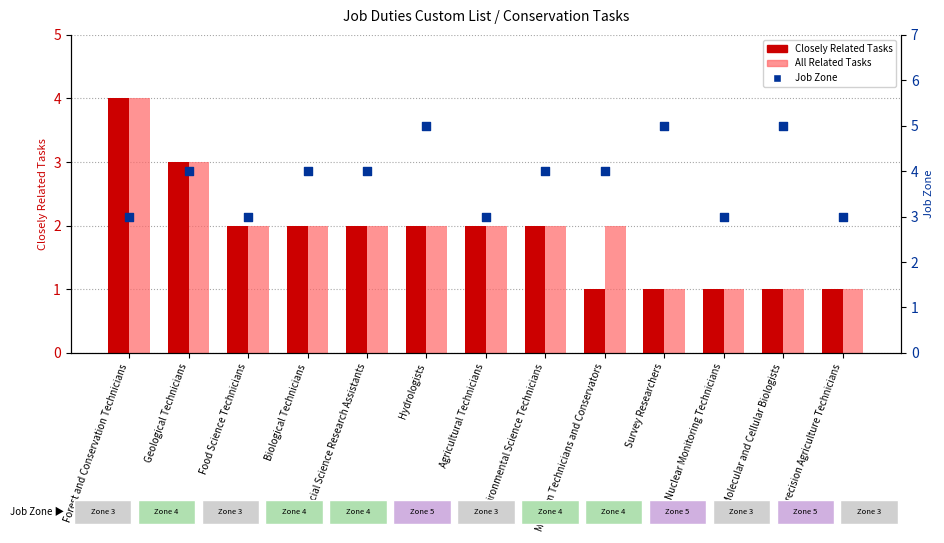

Which series contains the highest Y value?

Job Zone